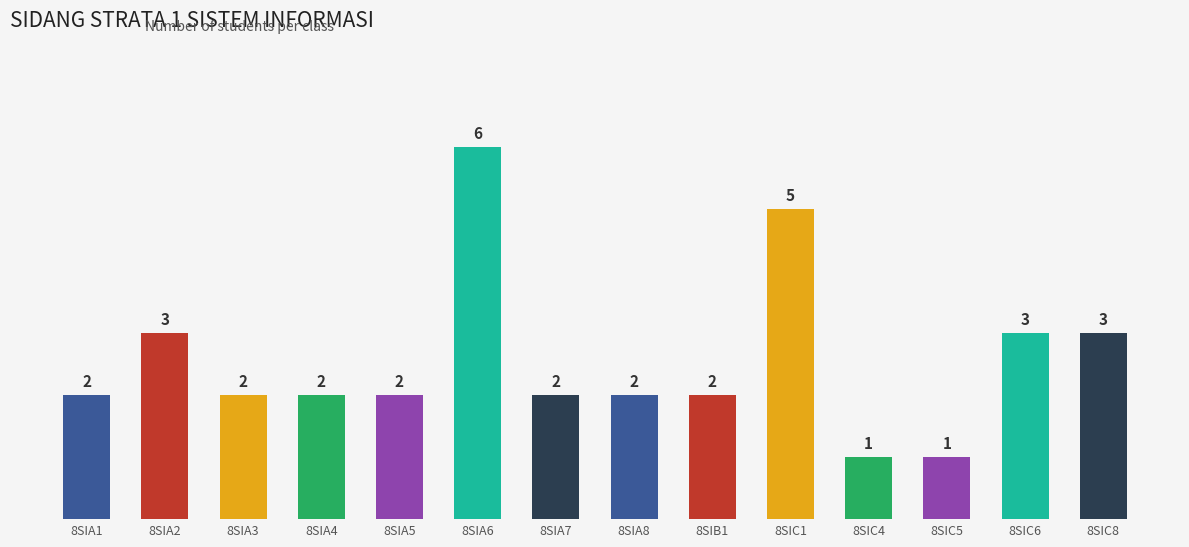

The value at 8SIA4 is 3. True or false?

False